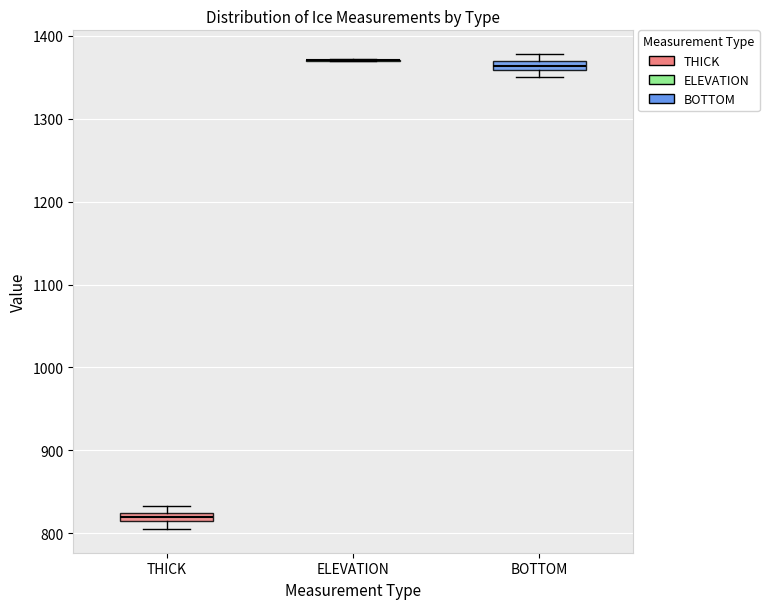

Where is the lower edge of the box for BOTTOM on the y-axis? The values are not printed on the chart, so give them approximately, as read against the axis.

1360